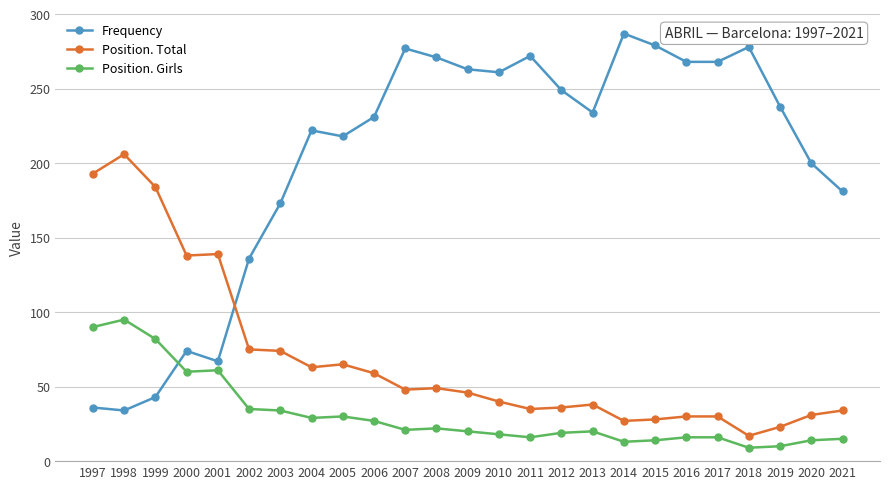

What is the difference between the Position. Total values at 2019 and 2017?

7